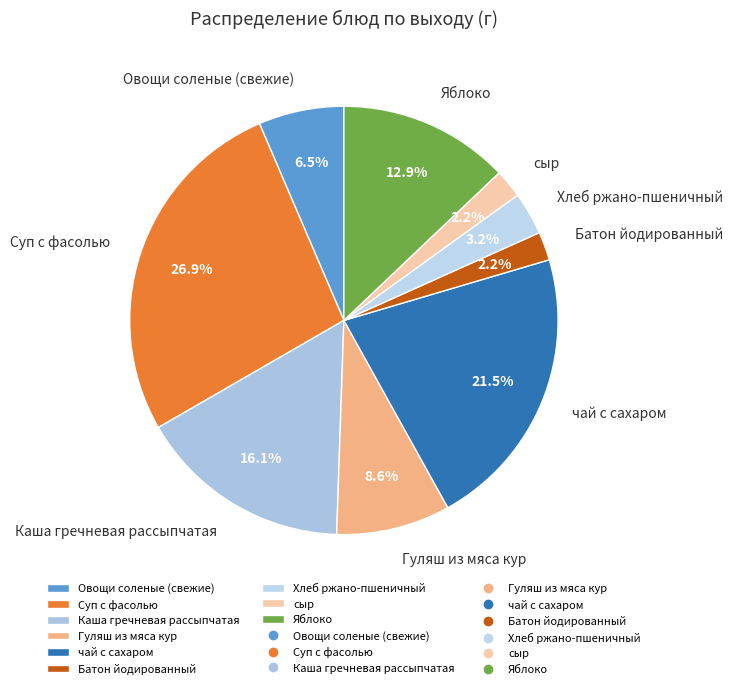

Combined, what portion of the pie is Хлеб ржано-пшеничный and Яблоко?

16.1%